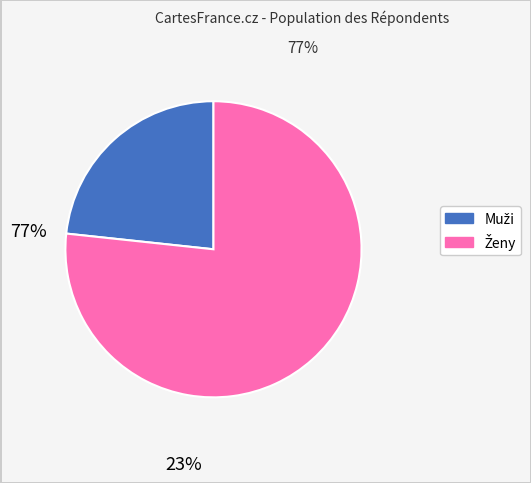

Is it true that Muži is 23% of the pie?

True